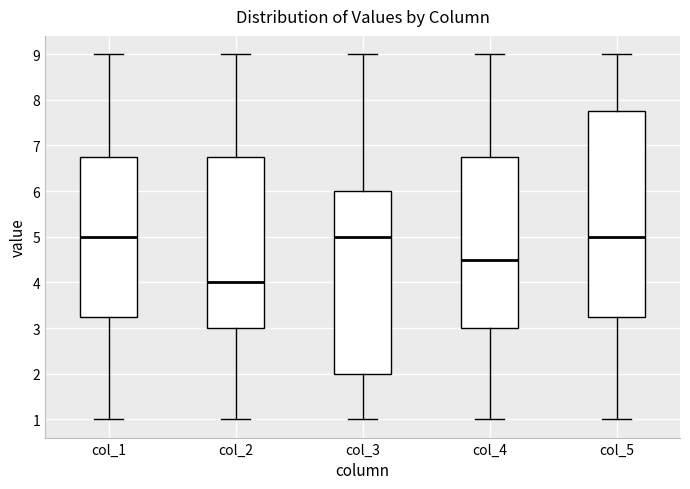

Which box is the tallest, from its lower edge to its upper edge?

col_5